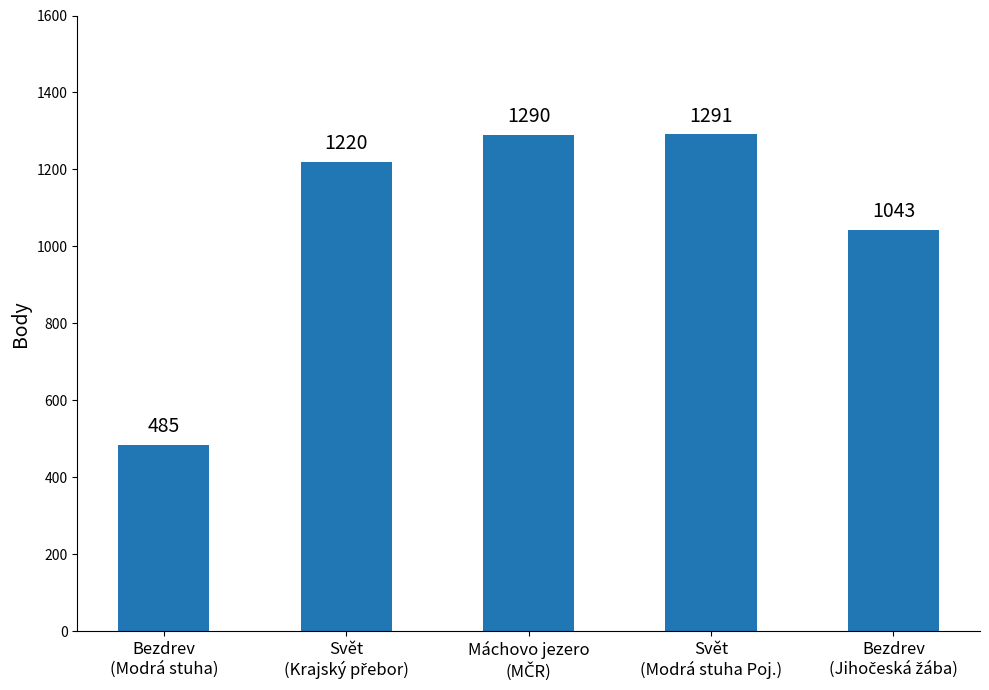

What is the average value?

1066